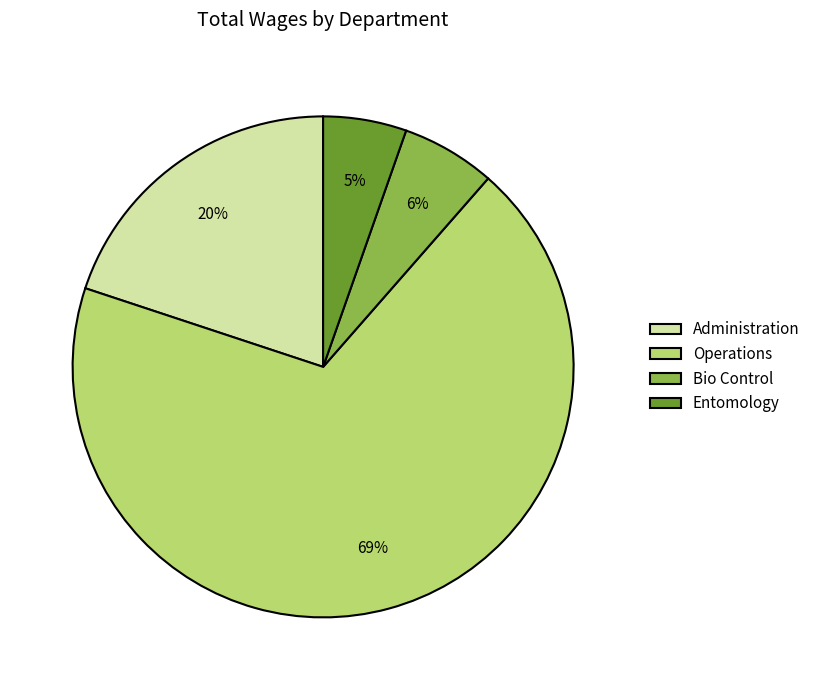

Does Operations represent more than half of the total?

Yes